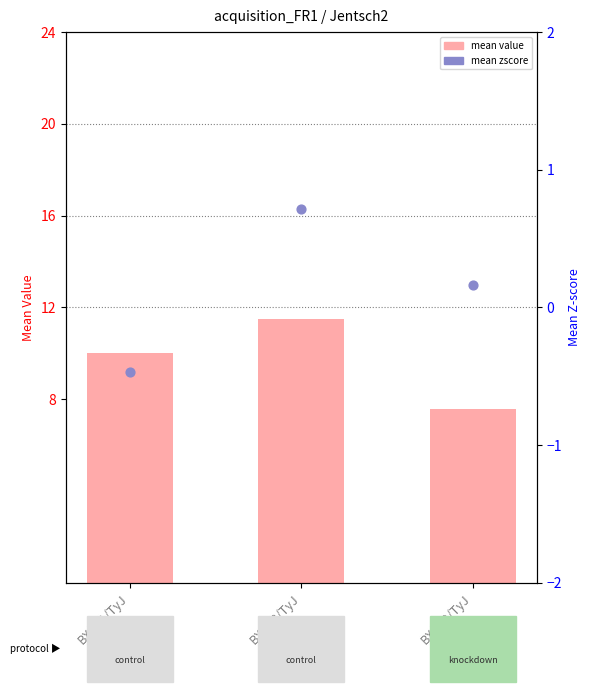

At how many categories does at least one series exceed 0?

3